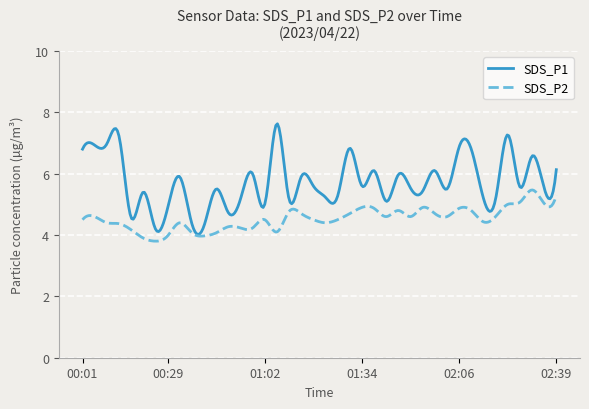

Count the number of data series in this chart.

2